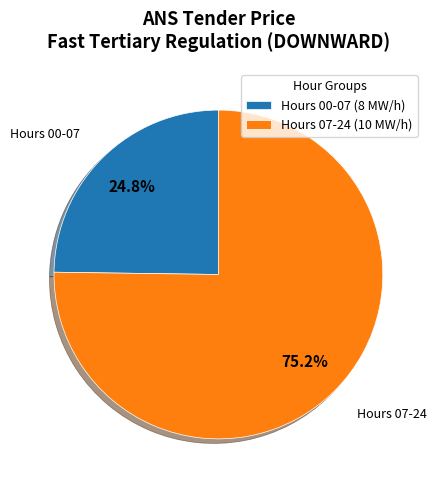

Does Hours 07-24 (10 MW/h) represent more than half of the total?

Yes